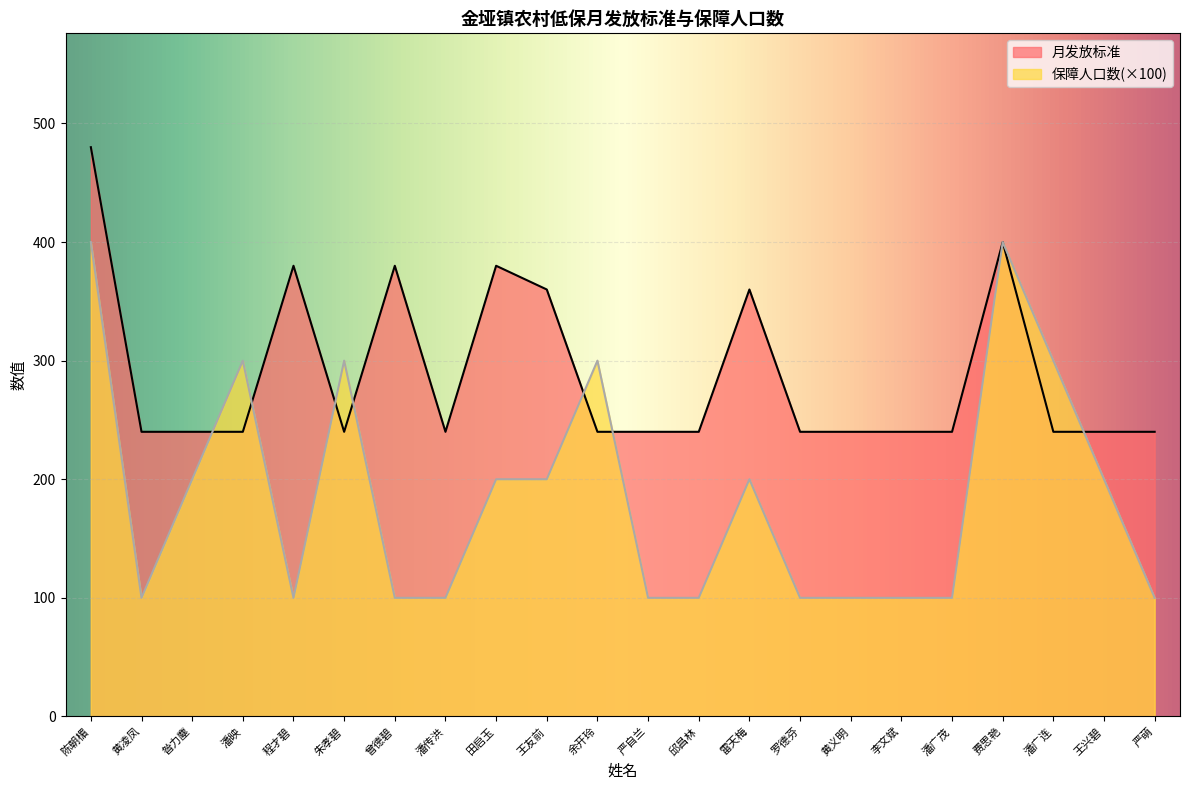

How many times do 保障人口数 and 月发放标准 cross each other?

7